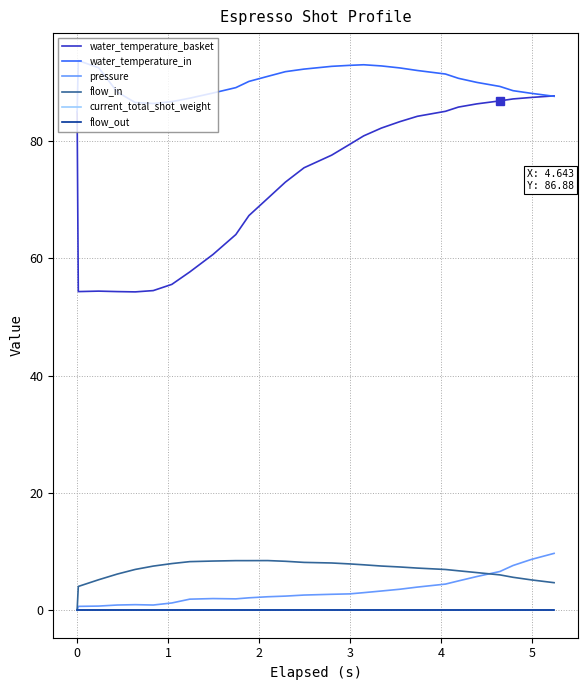

True or false: pressure and current_total_shot_weight intersect in this chart.

False